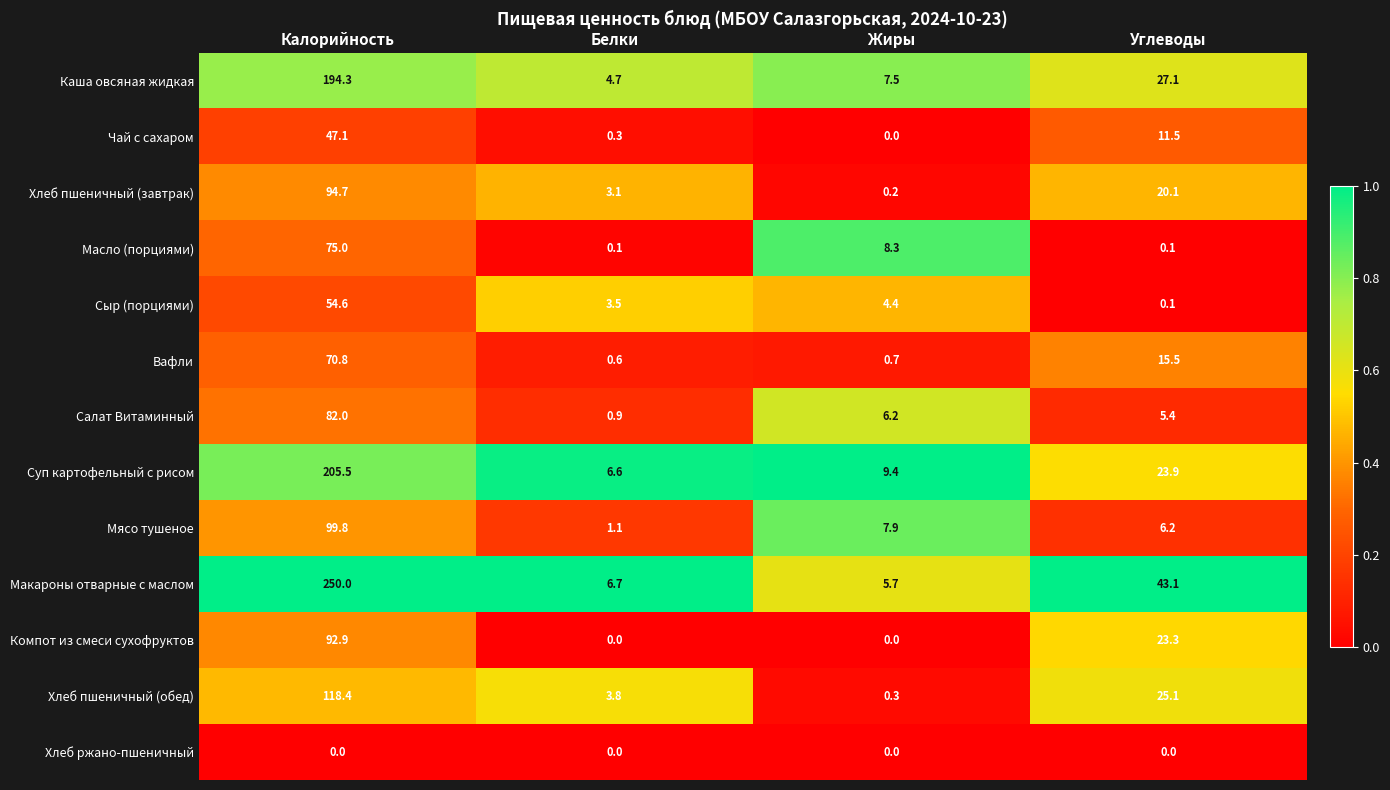

What is the maximum value shown in the chart?

250.0